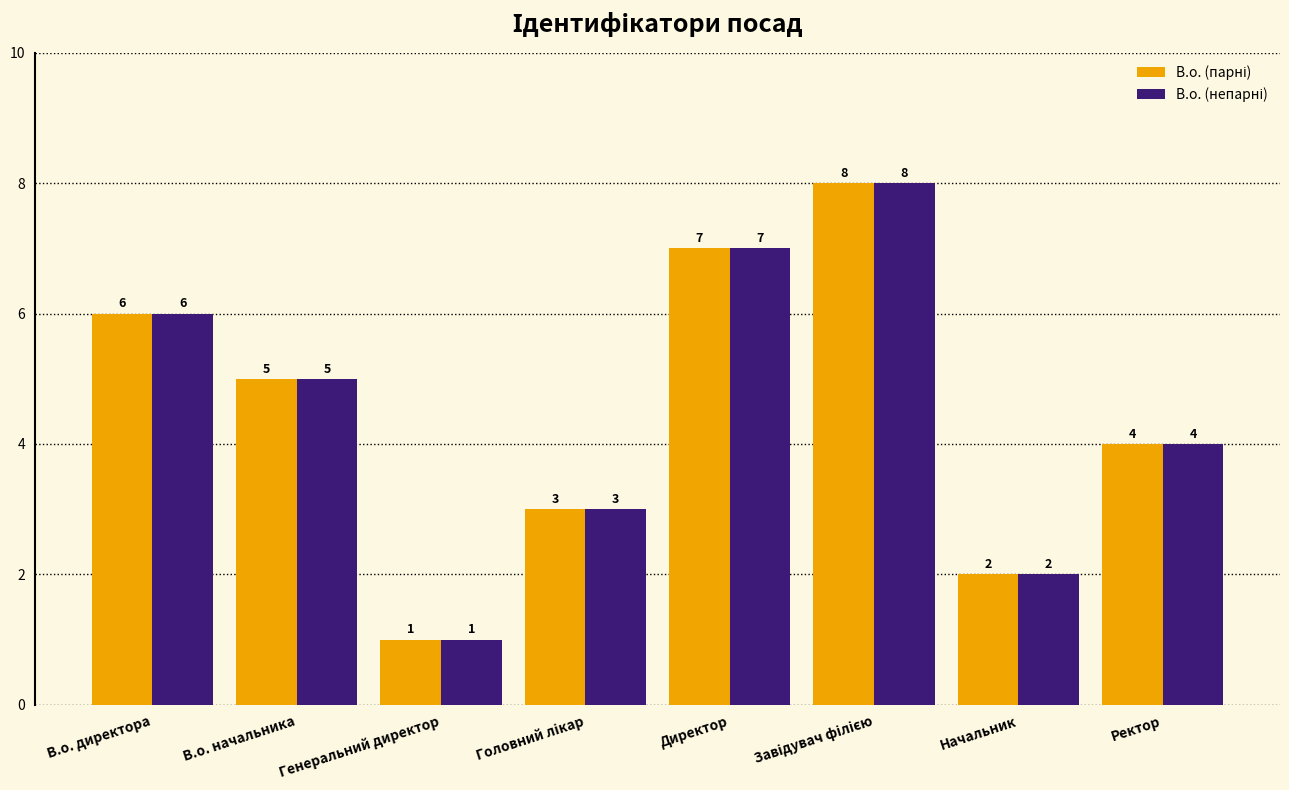

What is the maximum value shown in the chart?

8